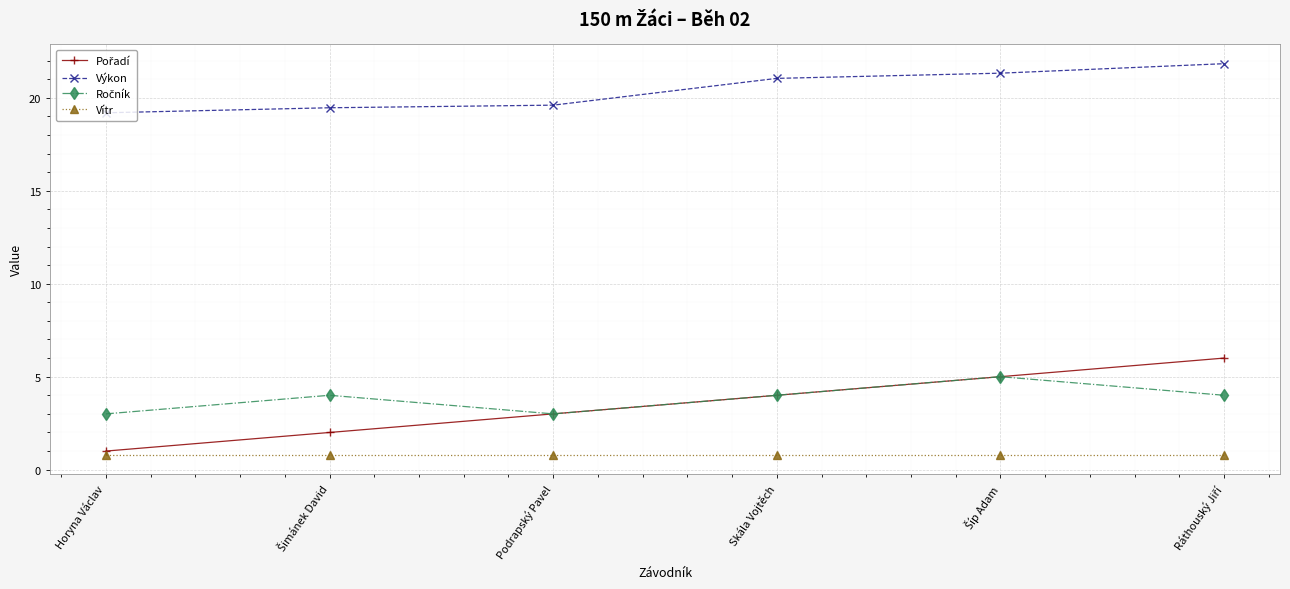

True or false: Výkon and Vítr cross at least once.

False